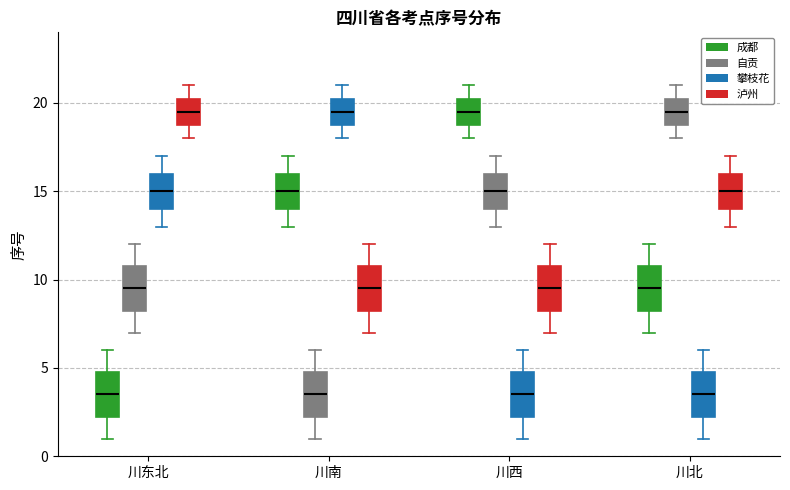

Reading left to right, transcribe this box plot: for each box, give where its median line is, the range the box spans, and where its two whiskers end, as read against the y-axis. The values are not printed on the chart, so give them approximately, as read against the axis.

川东北 (成都): median 3.5, box 2.5 to 5.0, whiskers 1.0 to 6.0
川东北 (自贡): median 9.5, box 8.5 to 11.0, whiskers 7.0 to 12.0
川东北 (攀枝花): median 15.0, box 14.0 to 16.0, whiskers 13.0 to 17.0
川东北 (泸州): median 19.5, box 19.0 to 20.5, whiskers 18.0 to 21.0
川南 (成都): median 15.0, box 14.0 to 16.0, whiskers 13.0 to 17.0
川南 (自贡): median 3.5, box 2.5 to 5.0, whiskers 1.0 to 6.0
川南 (攀枝花): median 19.5, box 19.0 to 20.5, whiskers 18.0 to 21.0
川南 (泸州): median 9.5, box 8.5 to 11.0, whiskers 7.0 to 12.0
川西 (成都): median 19.5, box 19.0 to 20.5, whiskers 18.0 to 21.0
川西 (自贡): median 15.0, box 14.0 to 16.0, whiskers 13.0 to 17.0
川西 (攀枝花): median 3.5, box 2.5 to 5.0, whiskers 1.0 to 6.0
川西 (泸州): median 9.5, box 8.5 to 11.0, whiskers 7.0 to 12.0
川北 (成都): median 9.5, box 8.5 to 11.0, whiskers 7.0 to 12.0
川北 (自贡): median 19.5, box 19.0 to 20.5, whiskers 18.0 to 21.0
川北 (攀枝花): median 3.5, box 2.5 to 5.0, whiskers 1.0 to 6.0
川北 (泸州): median 15.0, box 14.0 to 16.0, whiskers 13.0 to 17.0